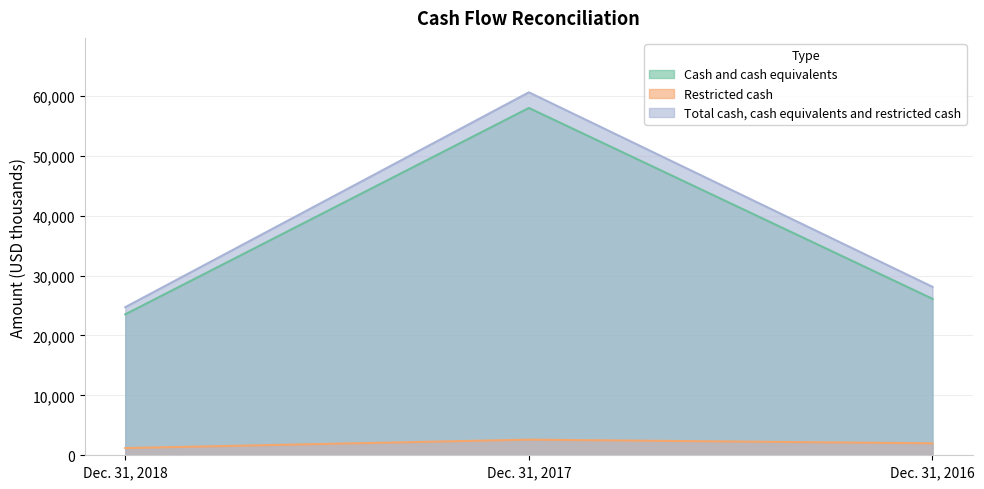

How many values in the Restricted cash series exceed 2001?

1